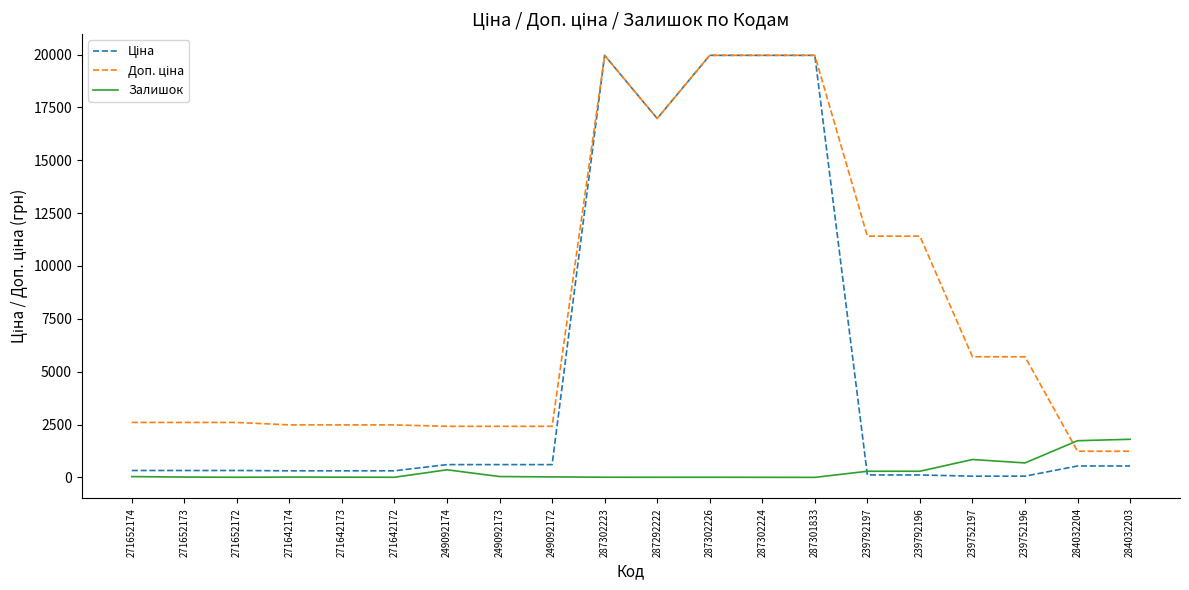

The Доп. ціна series shows 2598.3 at 271652172. True or false?

True